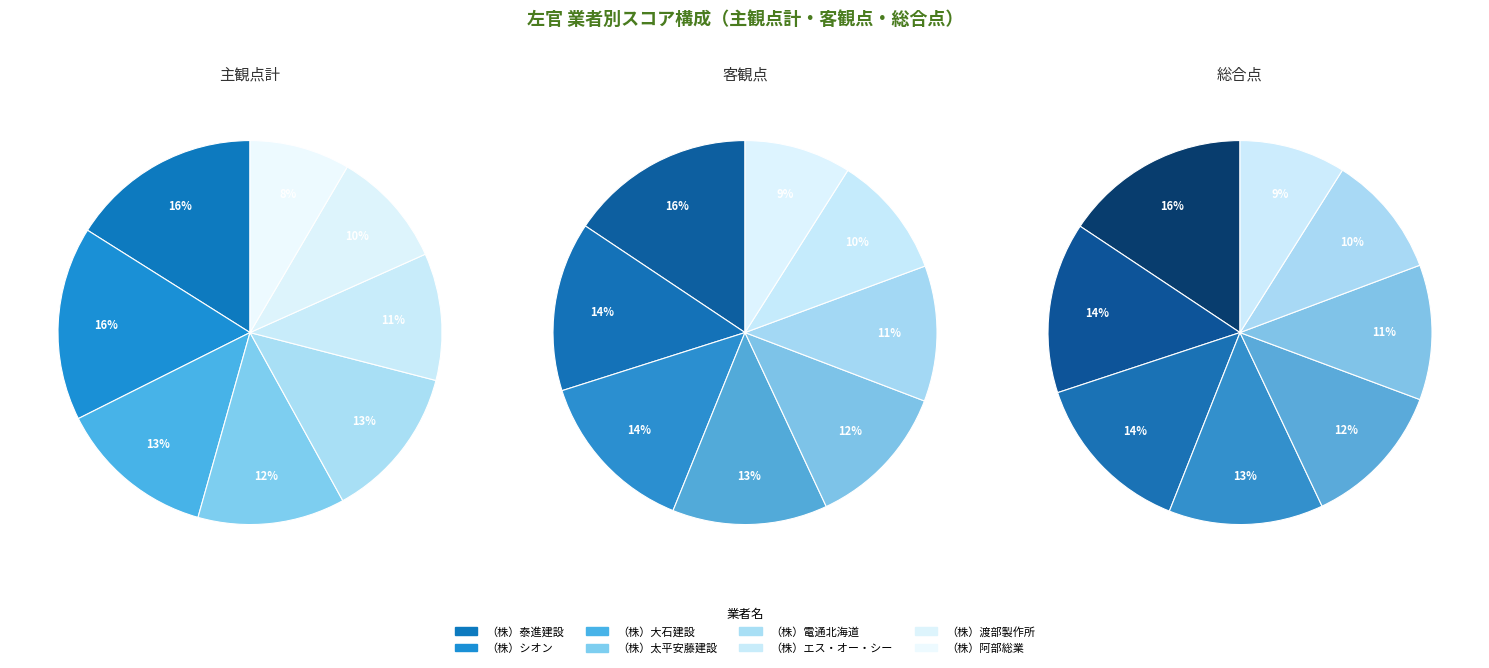

What is the spread (max minus min) of values at （株）電通北海道?

583